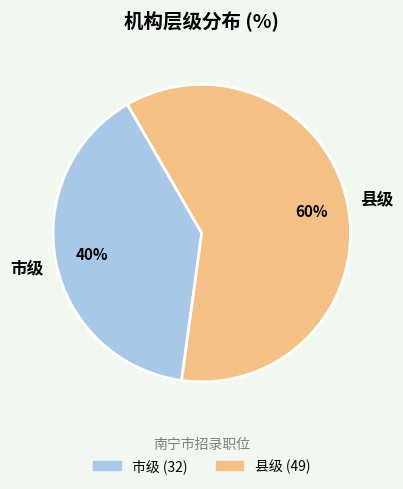

To the nearest percent, what is the average slice percentage?

50%